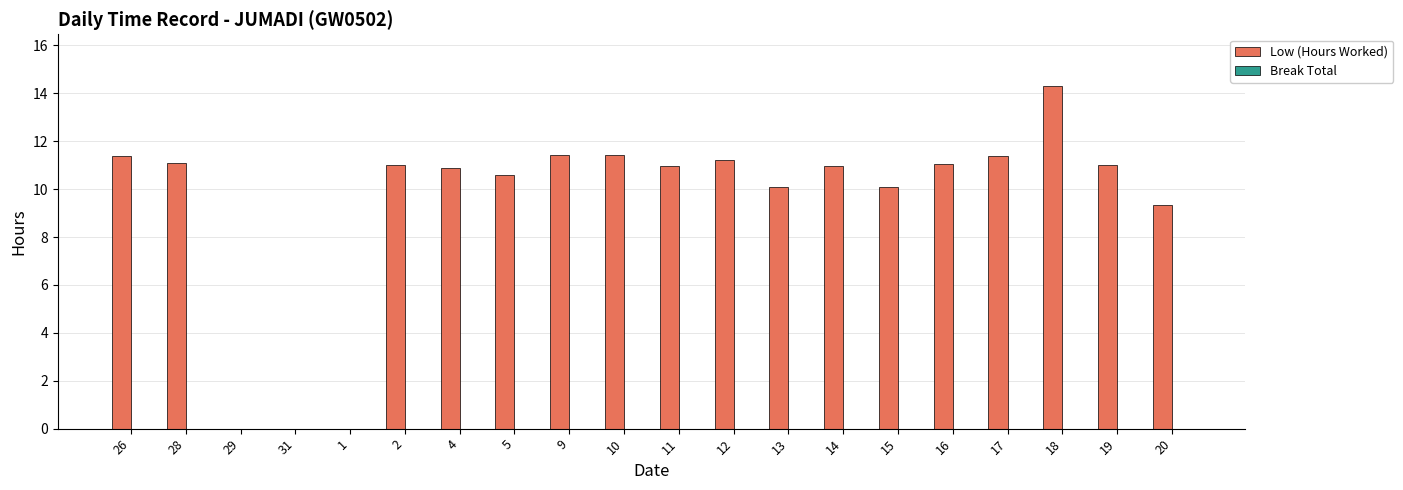

The chart shows a value of 4.2 at 4. True or false?

False